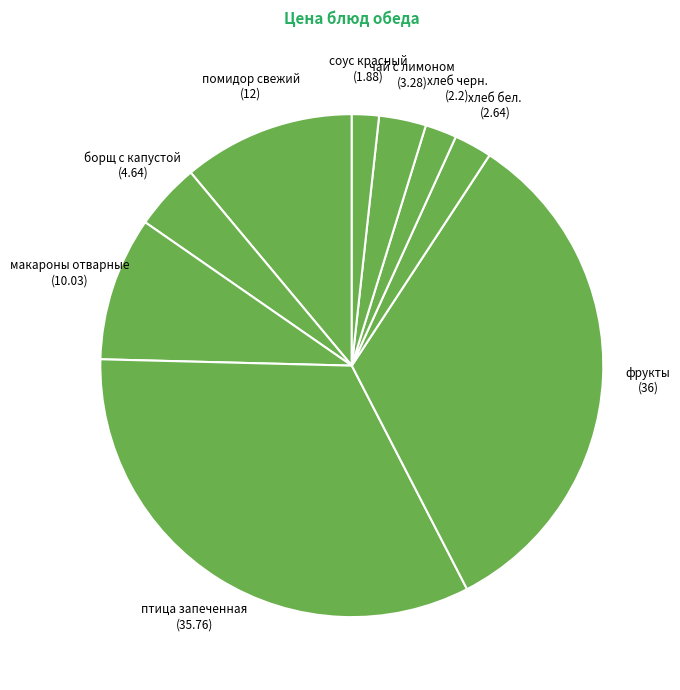

How many slices are in this pie chart?

9